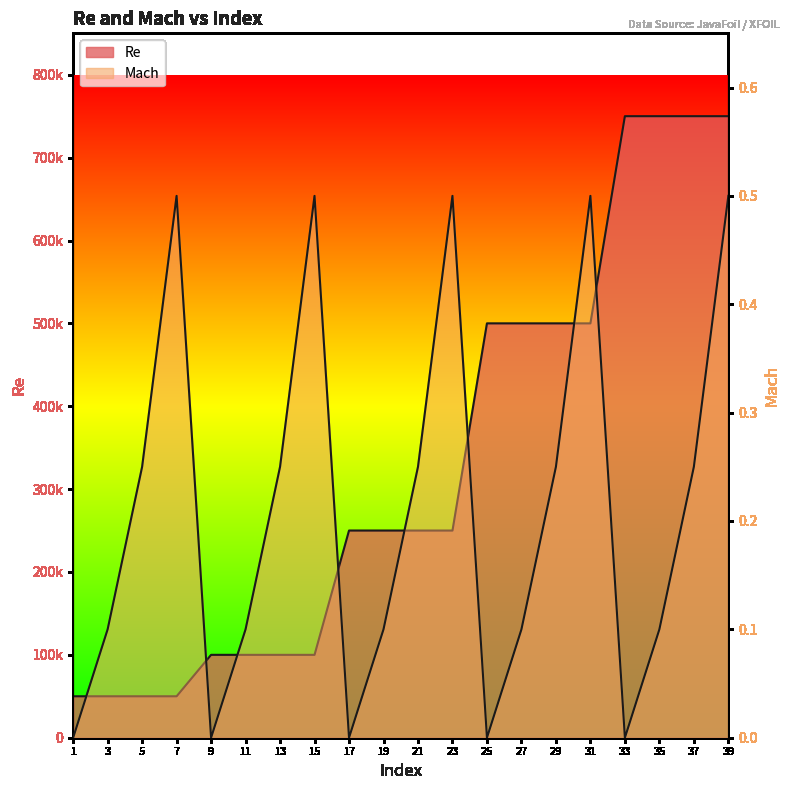

At which category does the chart reach its minimum across all series?

1